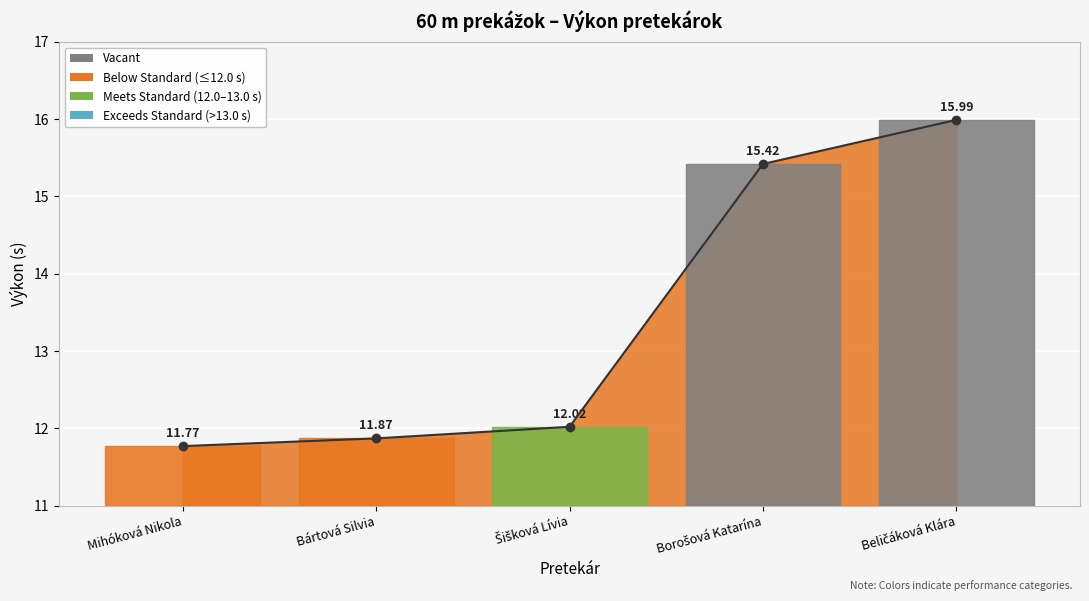

How many lines are shown in the chart?

1